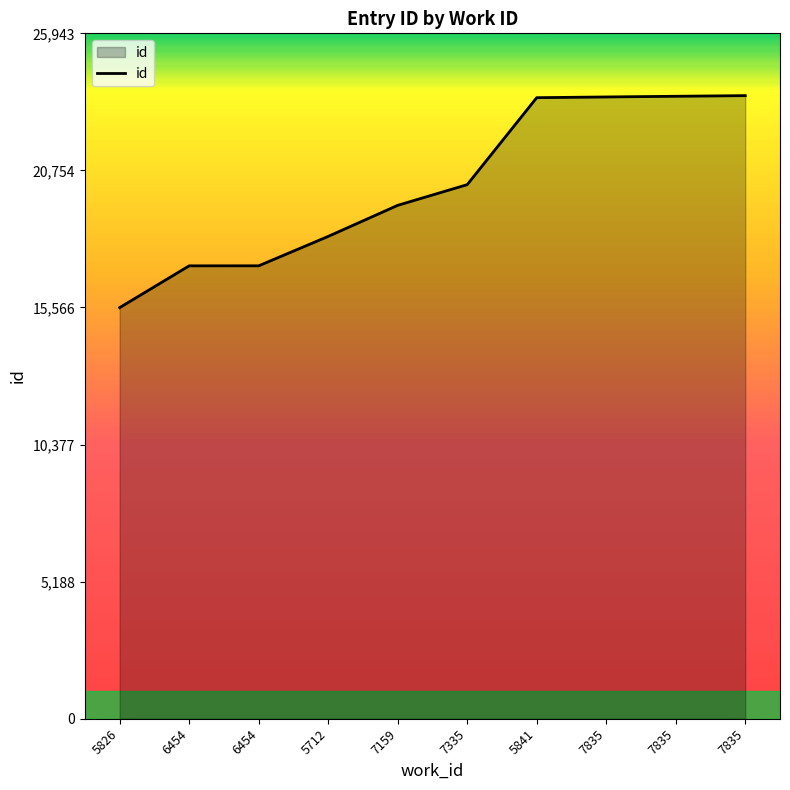

True or false: the data has more than 0 interior local peaks.

False